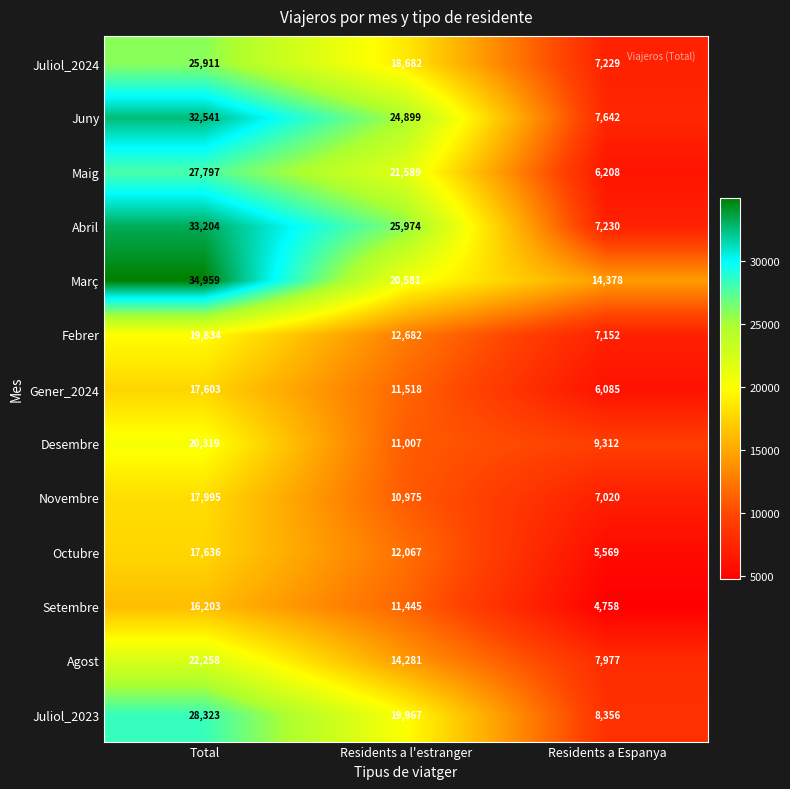

What value does the Abril series have at Residents a l'estranger, to the nearest 10?

25970